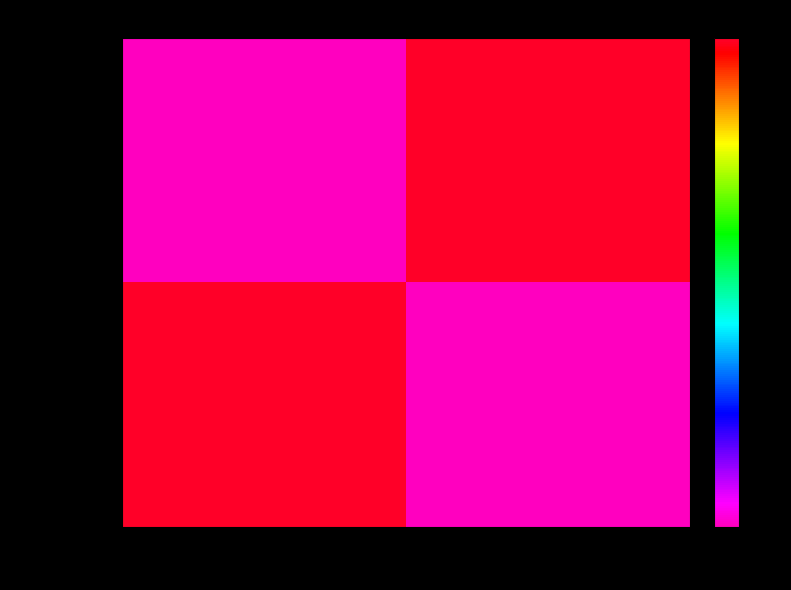

Rank the series by their maximum value, from highest to lowest.

497cecbd…, 10527146…